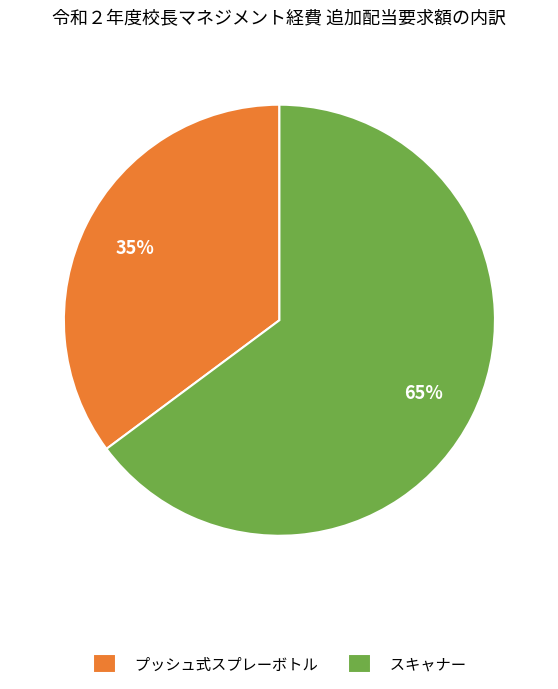

Rank the categories by value from lowest to highest.

プッシュ式スプレーボトル, スキャナー